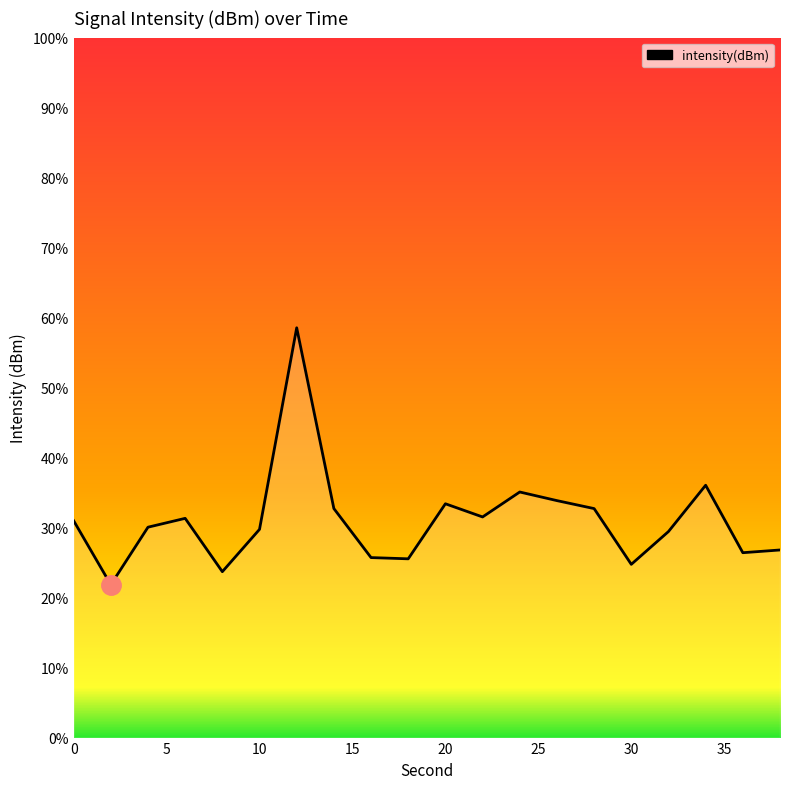

How many interior local valleys (lower than both neighbors) does the data have?

6